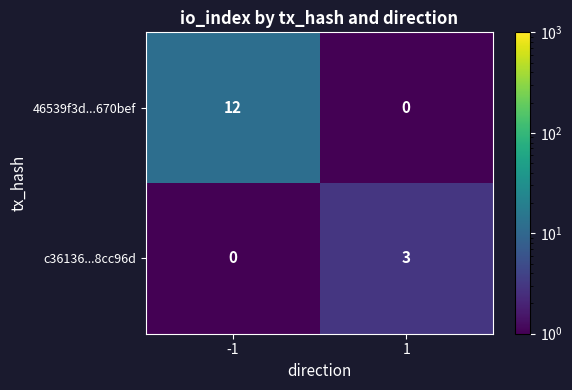

At how many categories does at least one series exceed 5?

1